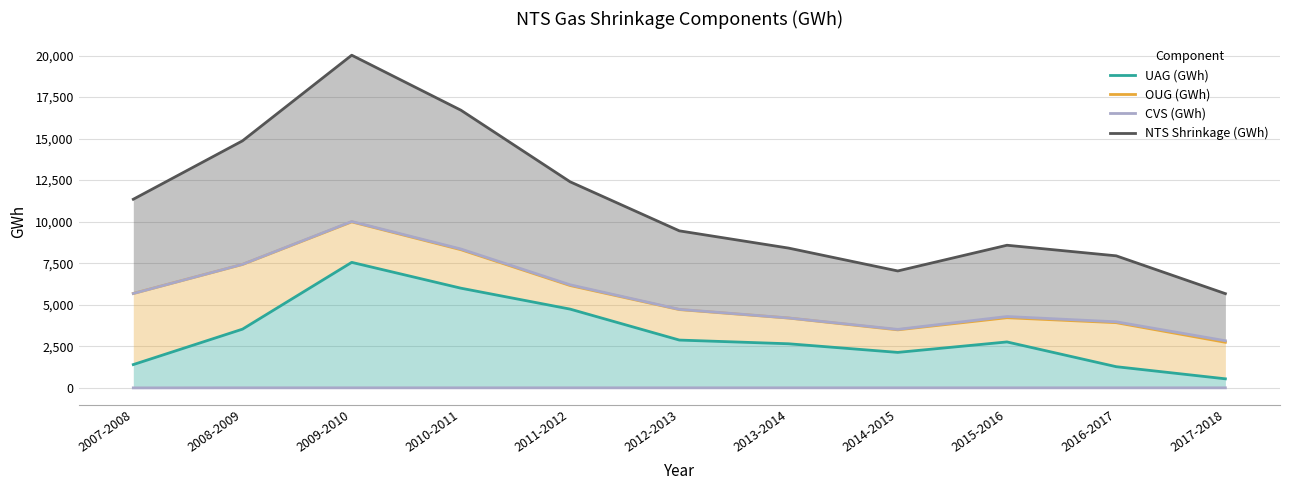

At which category does NTS Shrinkage (GWh) reach its first local peak?

2009-2010